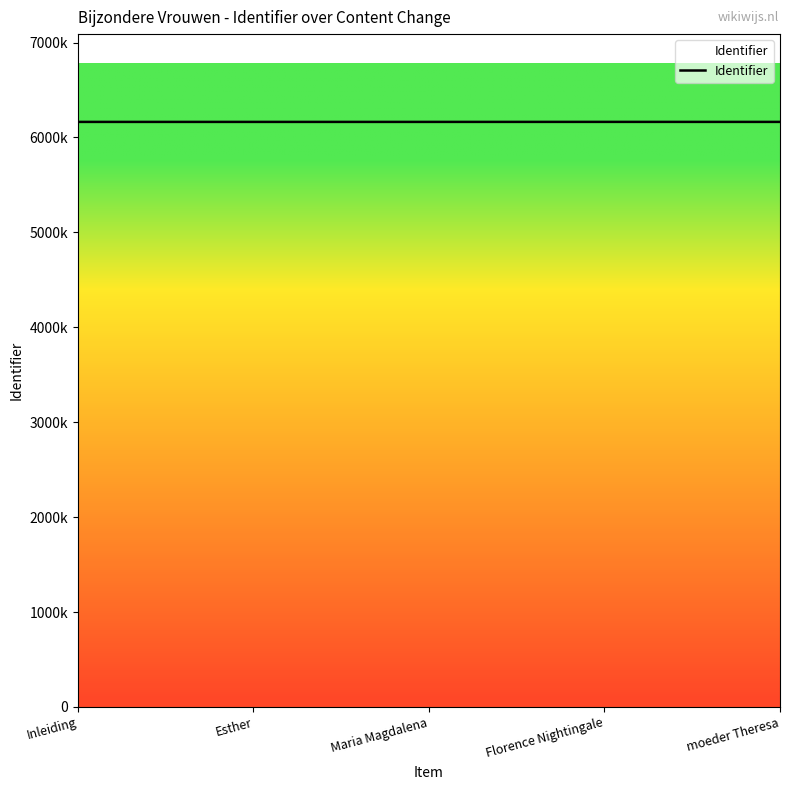

Does the chart have visible grid lines?

No